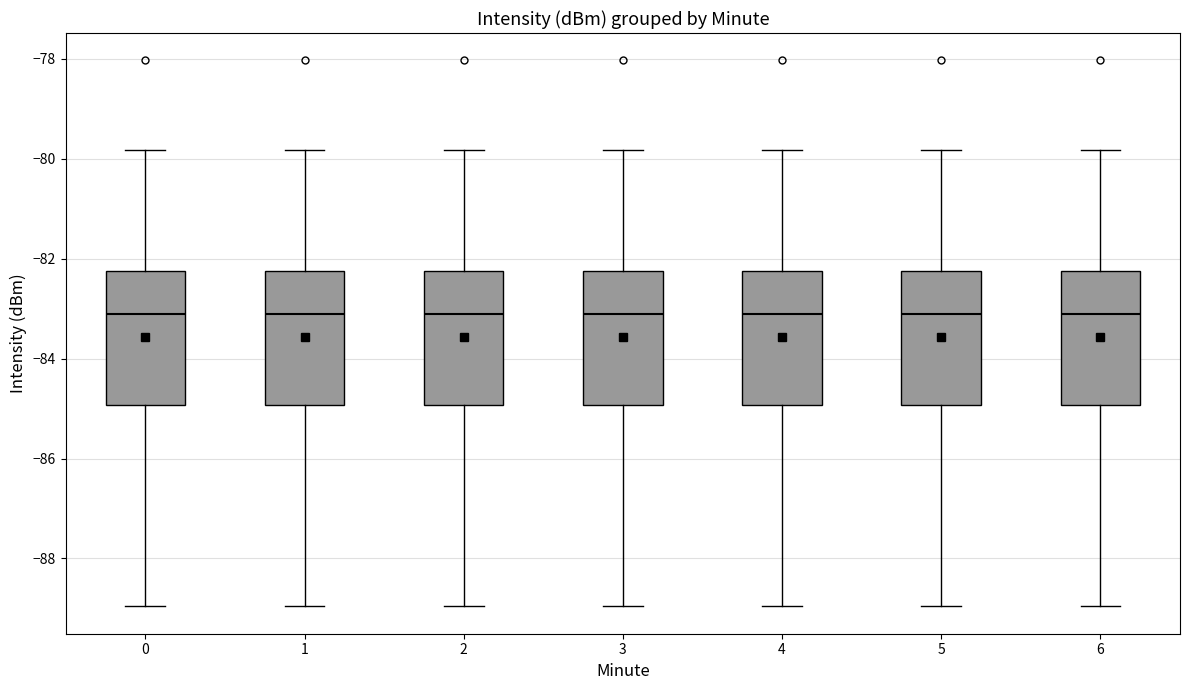

Reading left to right, read every box against the y-axis: the position of its median line, the range the box covers, and the ends of its whiskers. The values are not printed on the chart, so give them approximately, as read against the axis.

0: median -83.0, box -85.0 to -82.2, whiskers -89.0 to -79.8
1: median -83.0, box -85.0 to -82.2, whiskers -89.0 to -79.8
2: median -83.0, box -85.0 to -82.2, whiskers -89.0 to -79.8
3: median -83.0, box -85.0 to -82.2, whiskers -89.0 to -79.8
4: median -83.0, box -85.0 to -82.2, whiskers -89.0 to -79.8
5: median -83.0, box -85.0 to -82.2, whiskers -89.0 to -79.8
6: median -83.0, box -85.0 to -82.2, whiskers -89.0 to -79.8